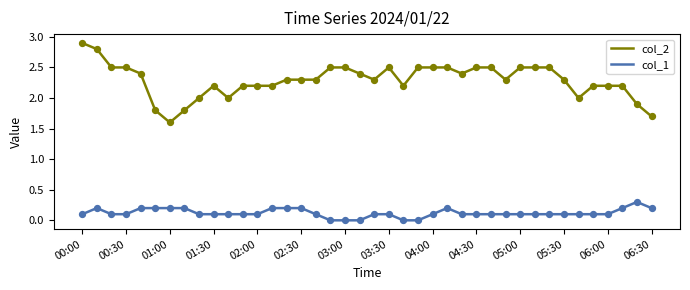

Which series has the largest total across all categories?

col_2